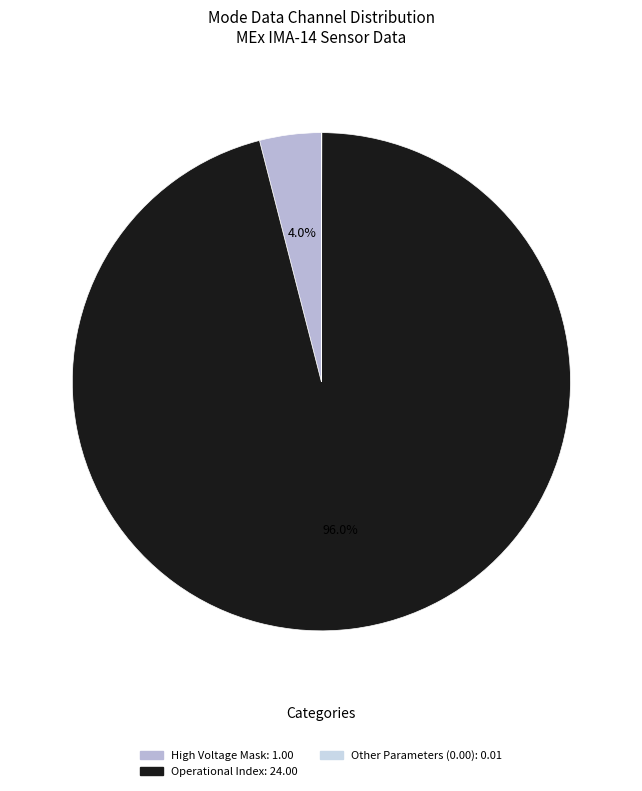

Which slice is the largest?

Operational Index